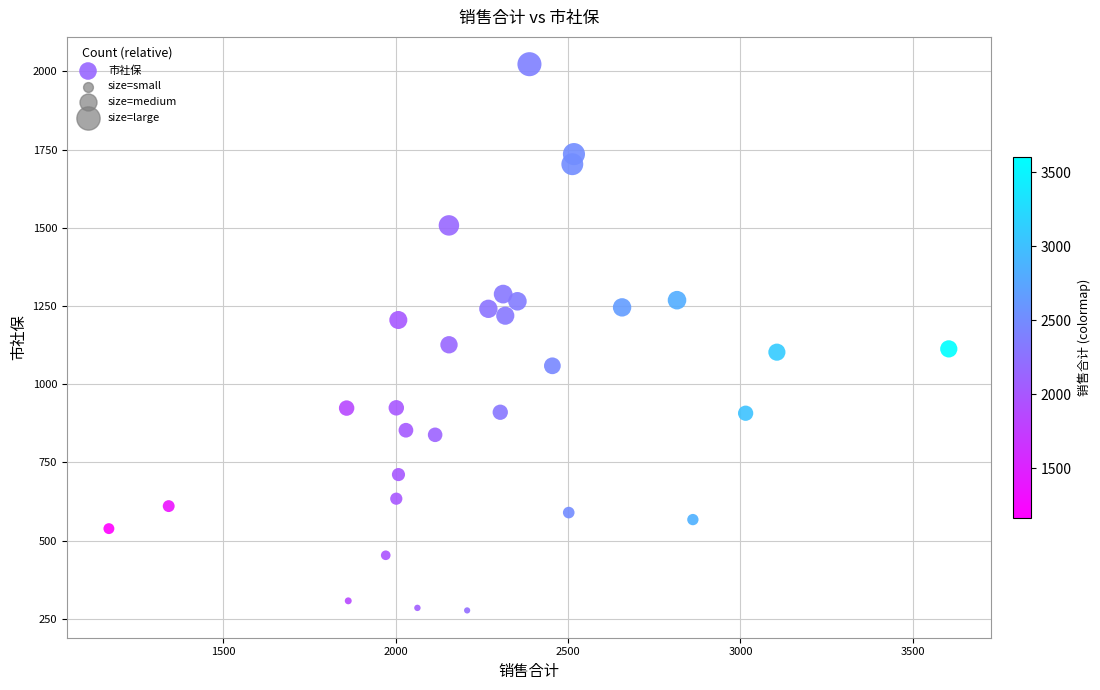

What is the range of Y values (max minus min)?

1746.4